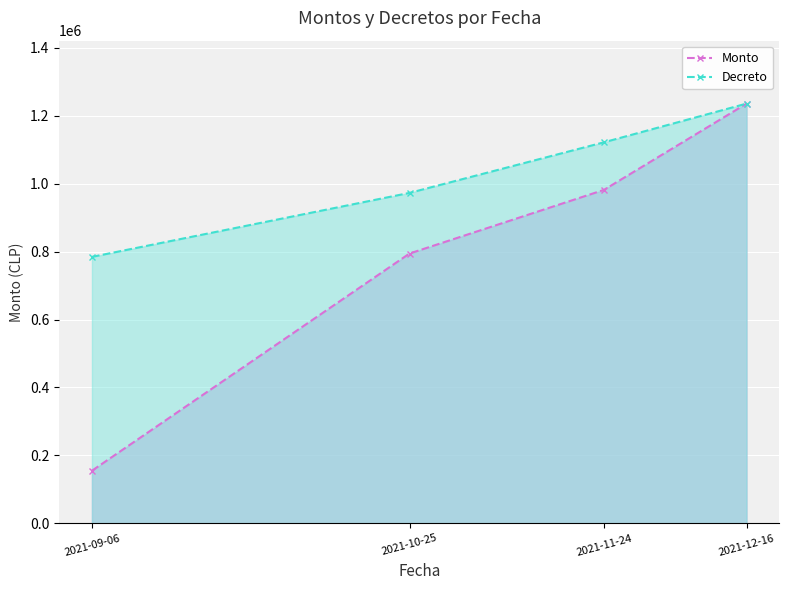

What is the average value of the Decreto series?

1028750.3